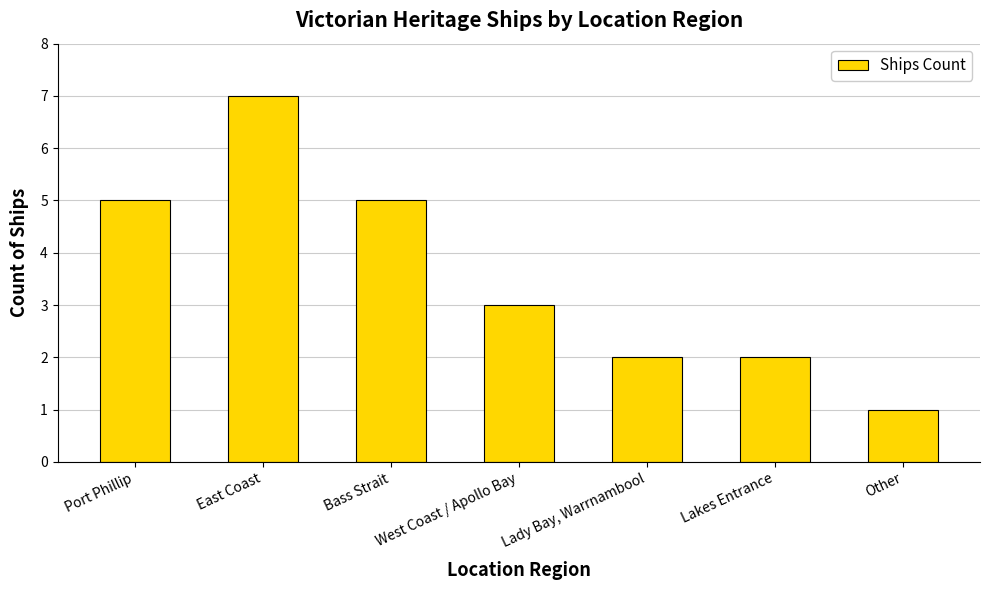

How many values are between 2 and 5?

5